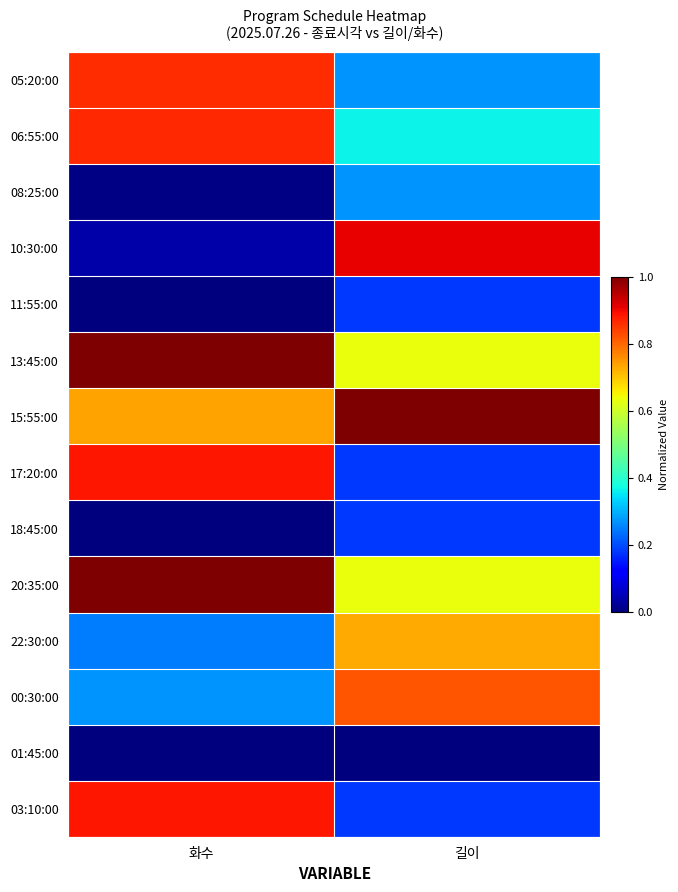

At how many categories does at least one series exceed 0?

2